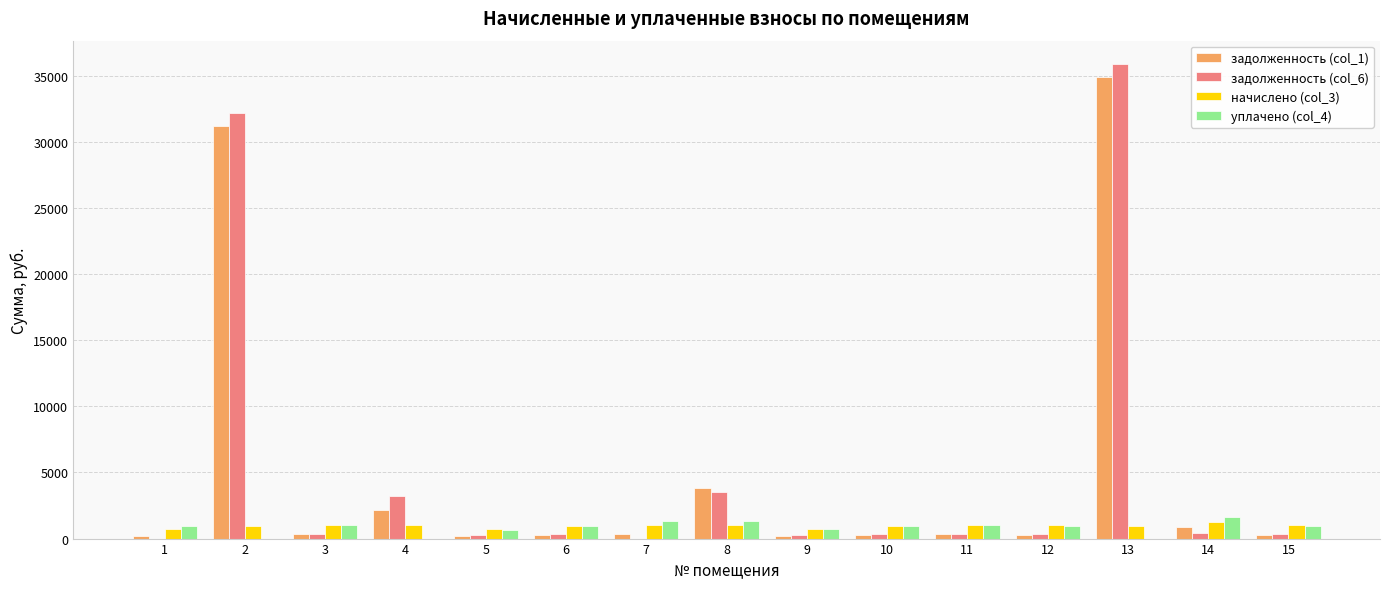

At which label does уплачено (col_4) first exceed 952?

3